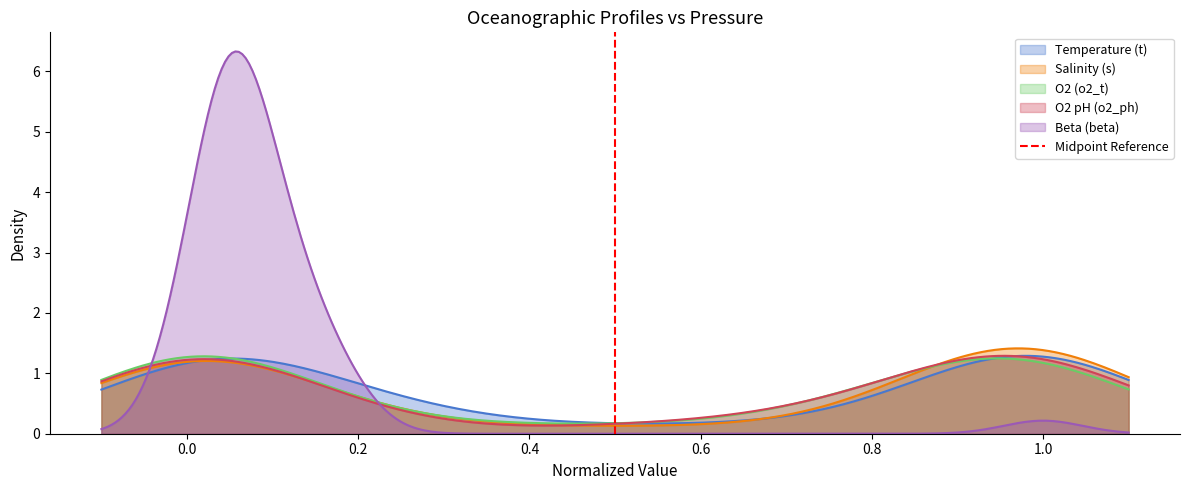

What is the maximum value for Temperature (t)?

1.3